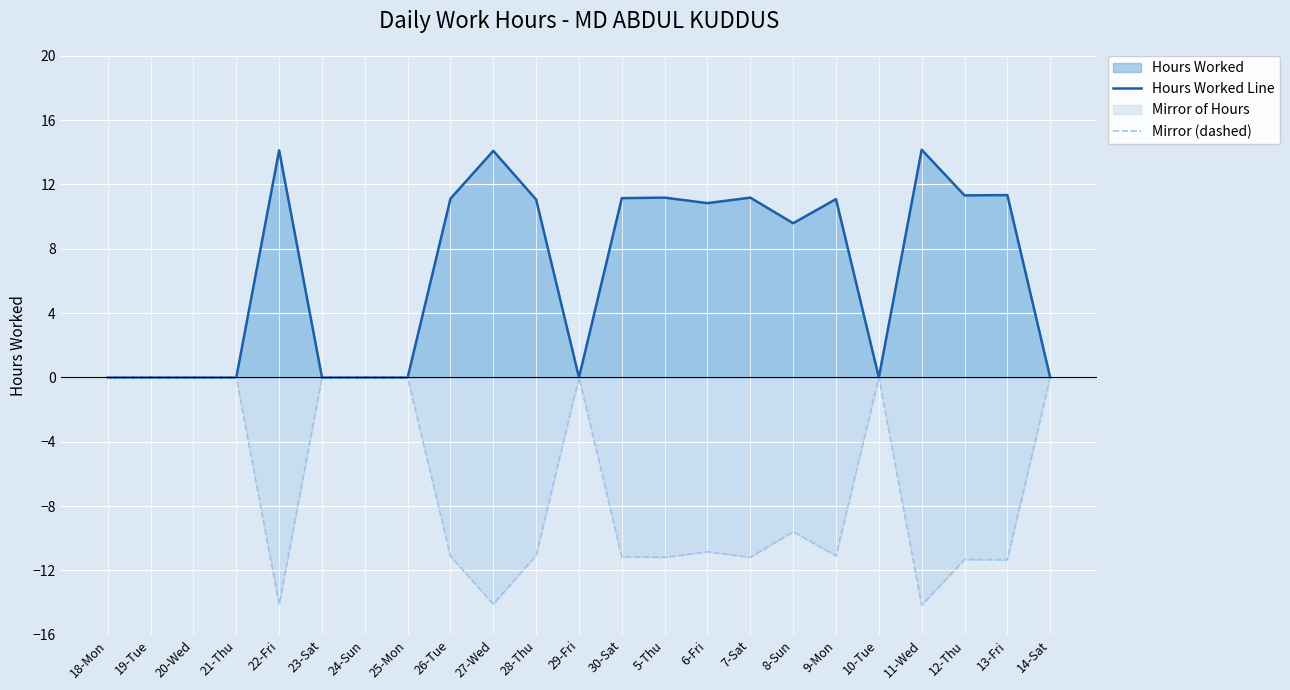

What is the difference between the maximum and minimum values in the Hours Worked Line series?

14.2